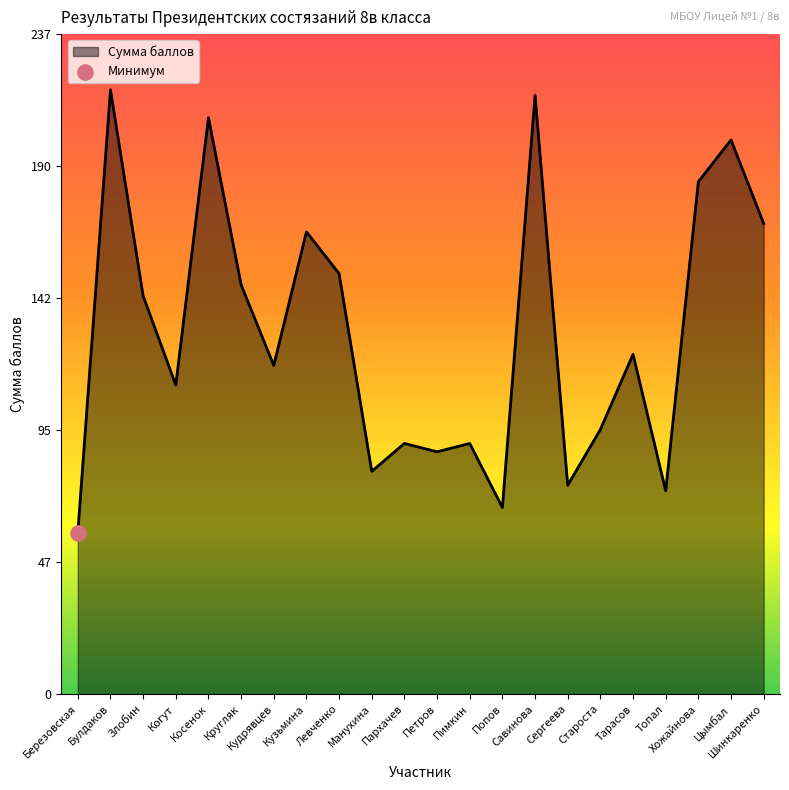

Which has a higher value, Петров or Когут?

Когут